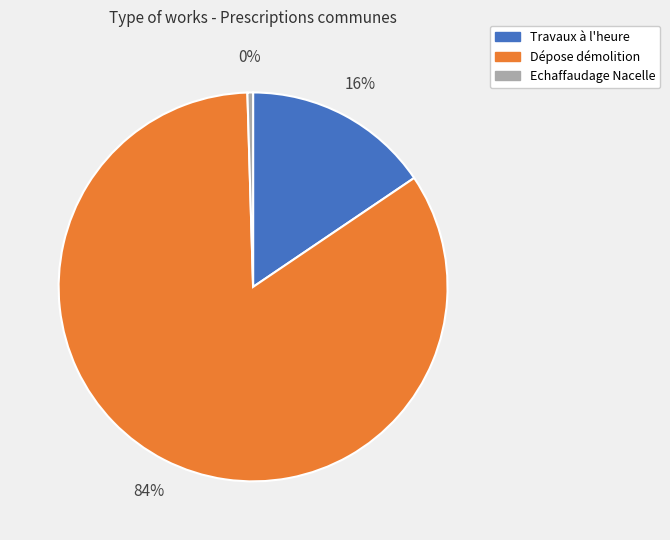

To the nearest percent, what is the average slice percentage?

33%